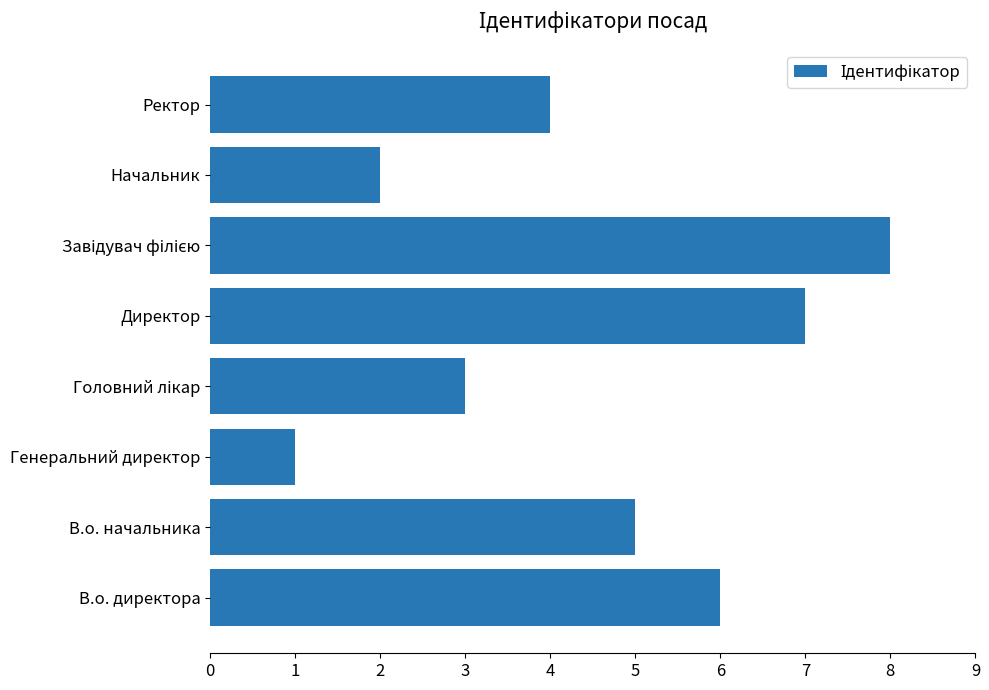

At which category does the chart reach its minimum across all series?

Генеральний директор